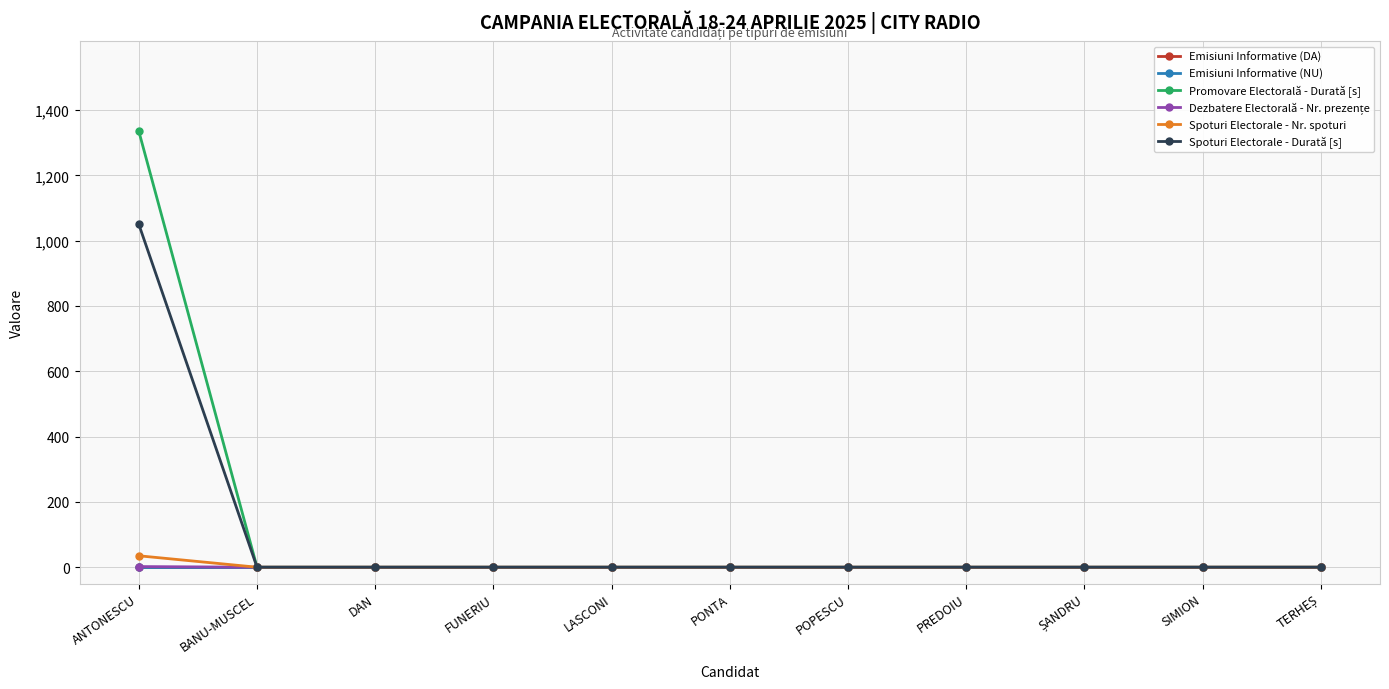

Which category has the highest value in the Dezbatere Electorală - Nr. prezențe series?

ANTONESCU